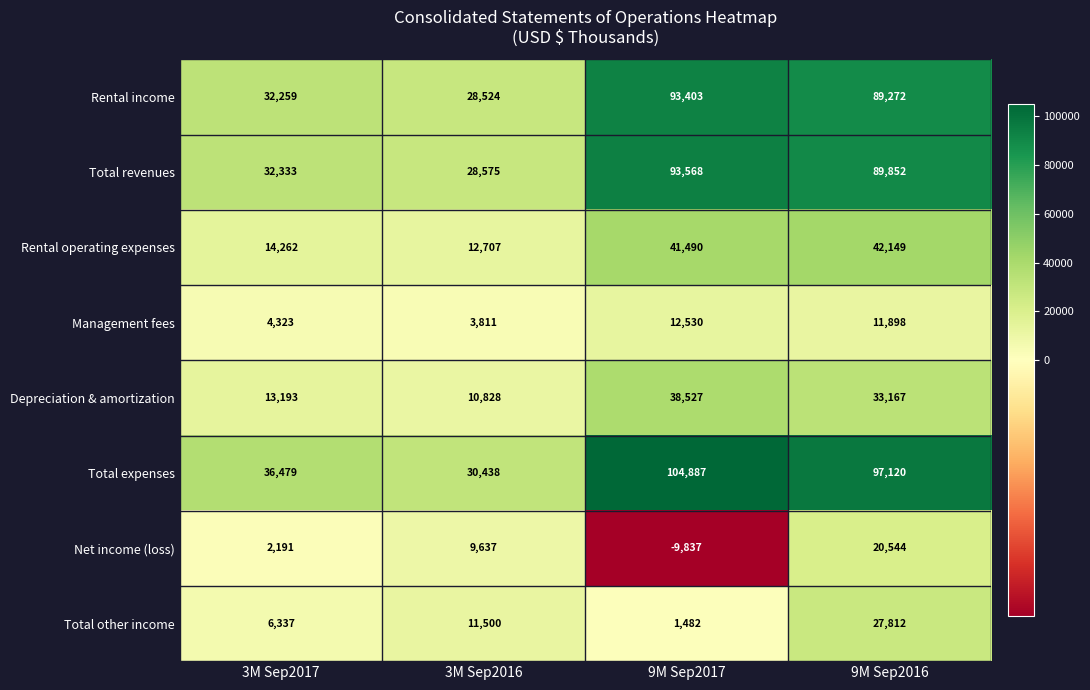

Which label corresponds to the largest value in the chart?

9M Sep2017